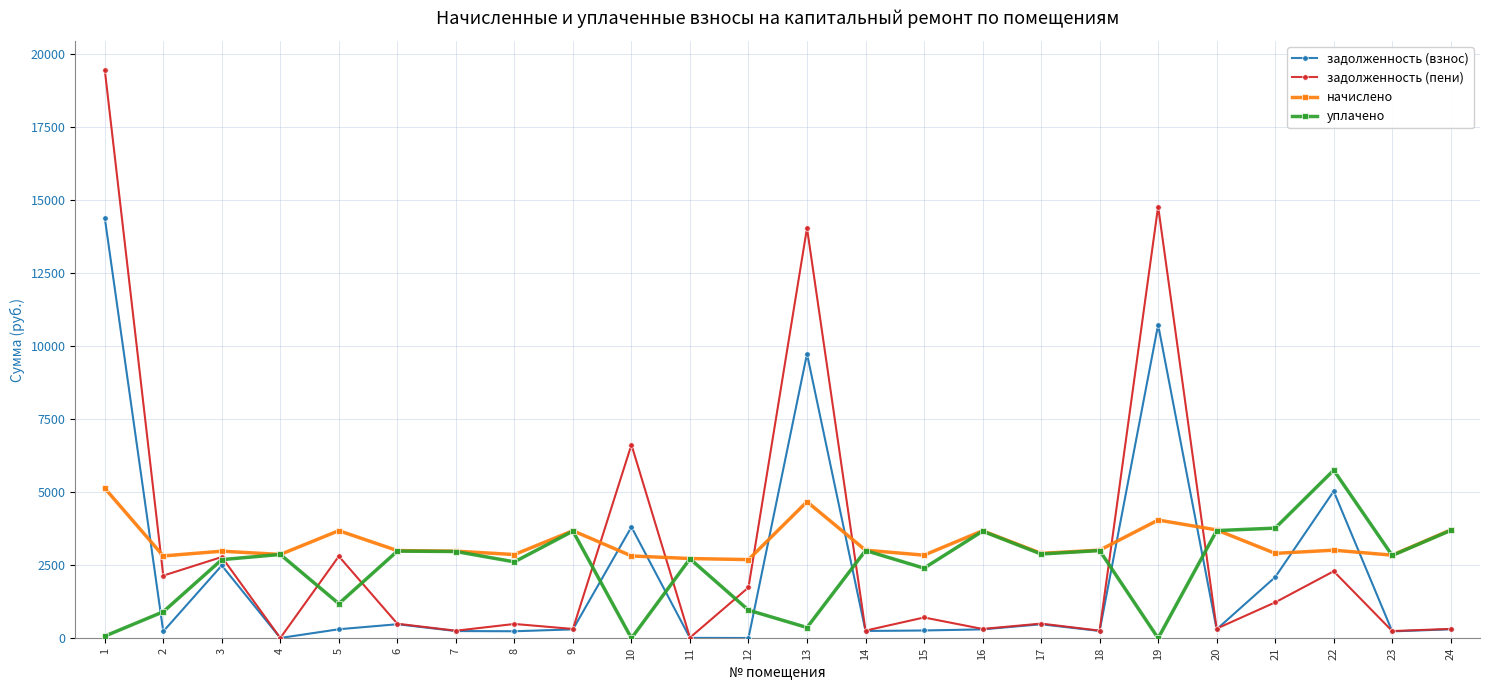

The value of задолженность (взнос) at 18 is 248.1. True or false?

True